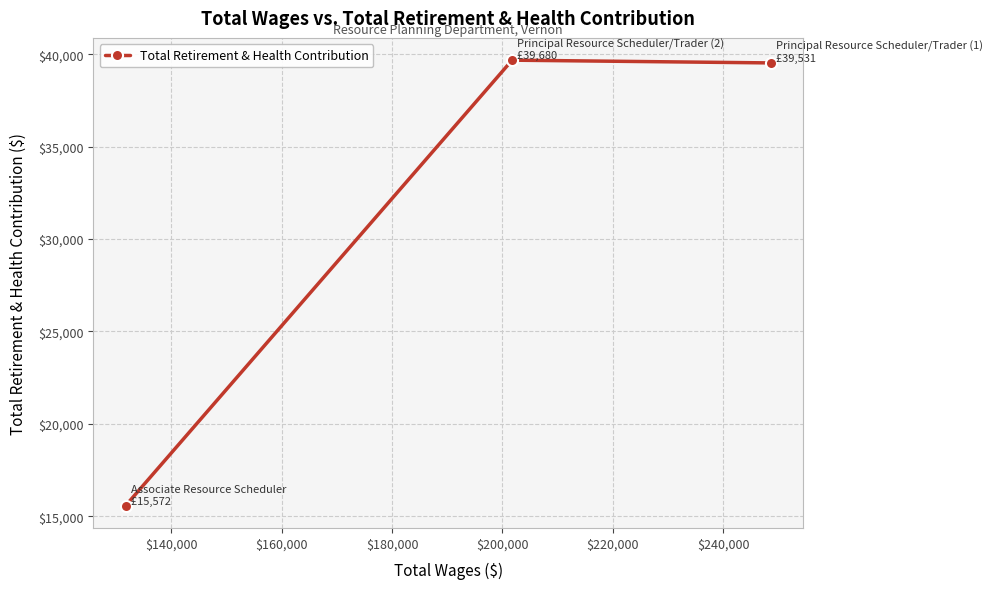

What is the value of the 1st point from the left?

15572